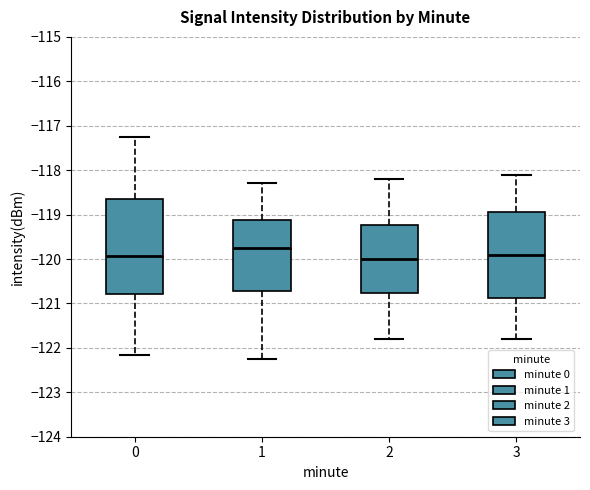

Which box has the highest median line?

1